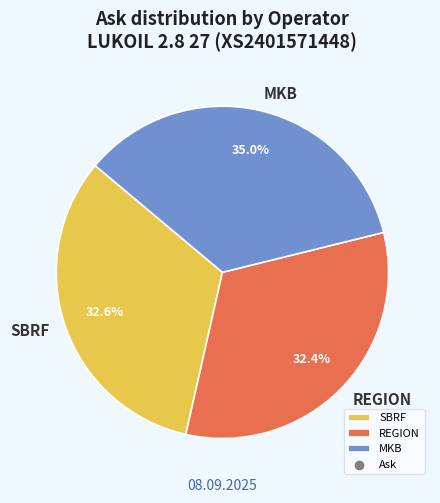

Approximately how many times larger is the value at MKB compared to SBRF?

1.1